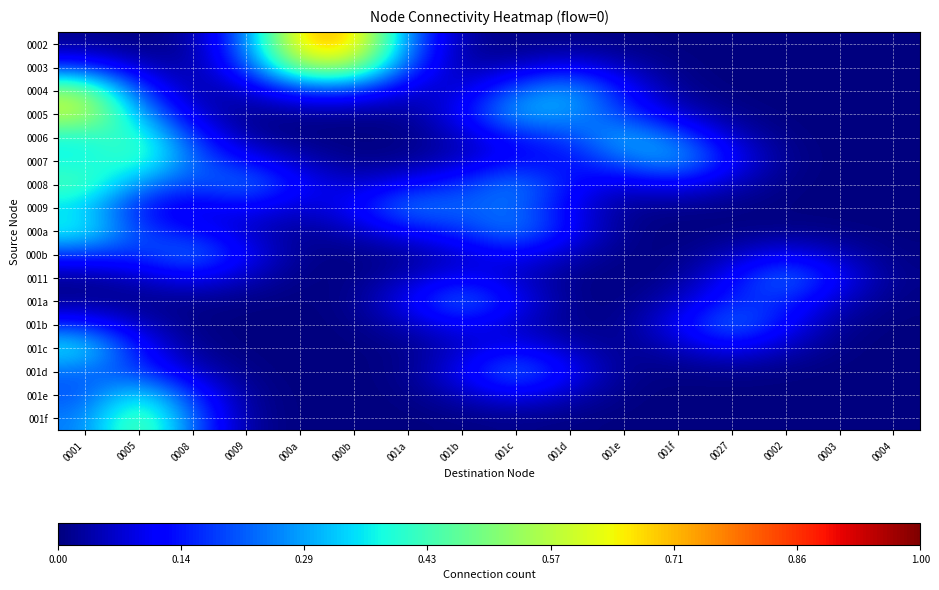

List the series in order of their peak value, lowest first.

001d, 001a, 0011, 001b, 000b, 0009, 001c, 001e, 000a, 0007, 0006, 0008, 001f, 0004, 0003, 0005, 0002